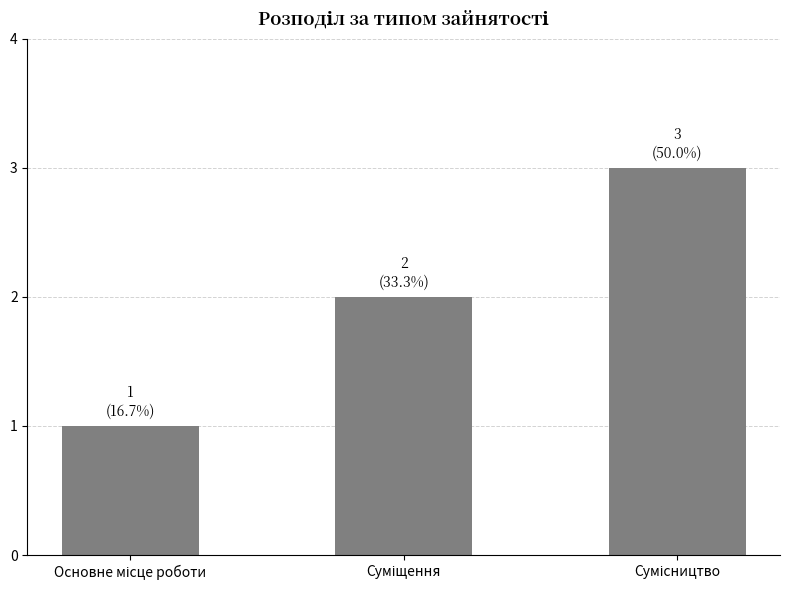

What is the value of the 2nd bar from the left?

2